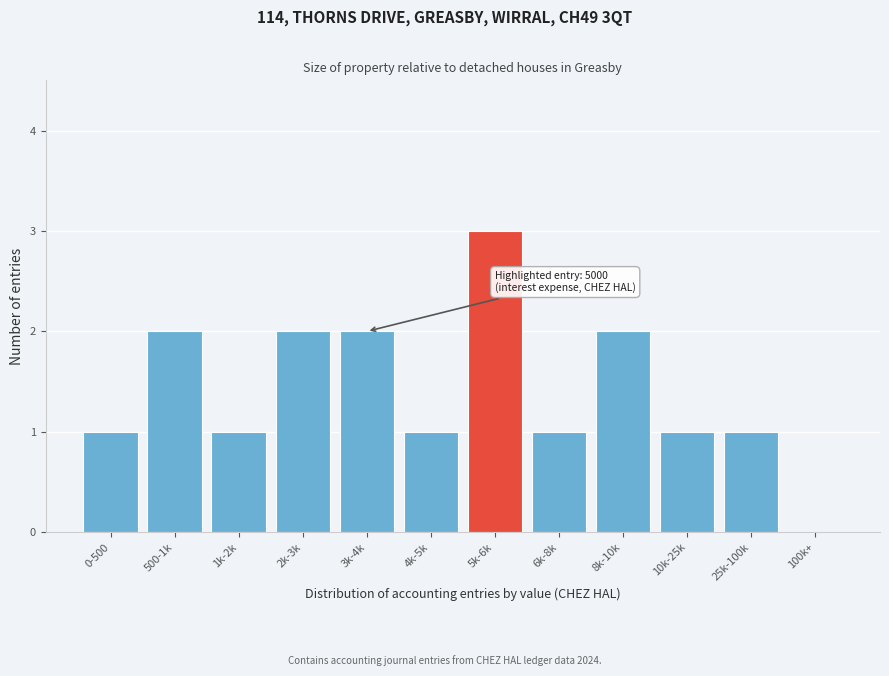

Reading left to right, what are all the values shown in this chart?

0-500=1	500-1k=2	1k-2k=1	2k-3k=2	3k-4k=2	4k-5k=1	5k-6k=3	6k-8k=1	8k-10k=2	10k-25k=1	25k-100k=1	100k+=0